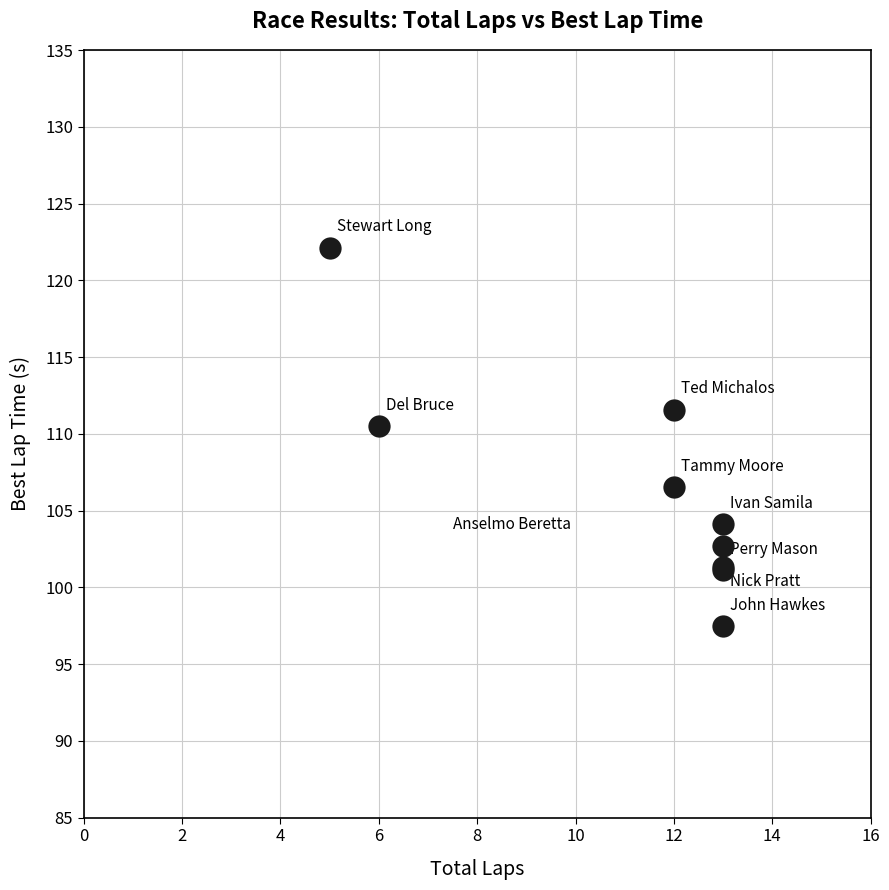

What Y value in the scatter plot is closest to 109?

110.5